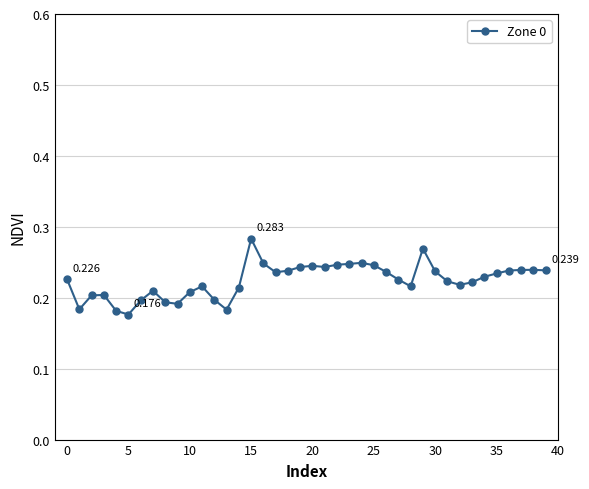

True or false: the data has more than 2 interior local peaks.

True